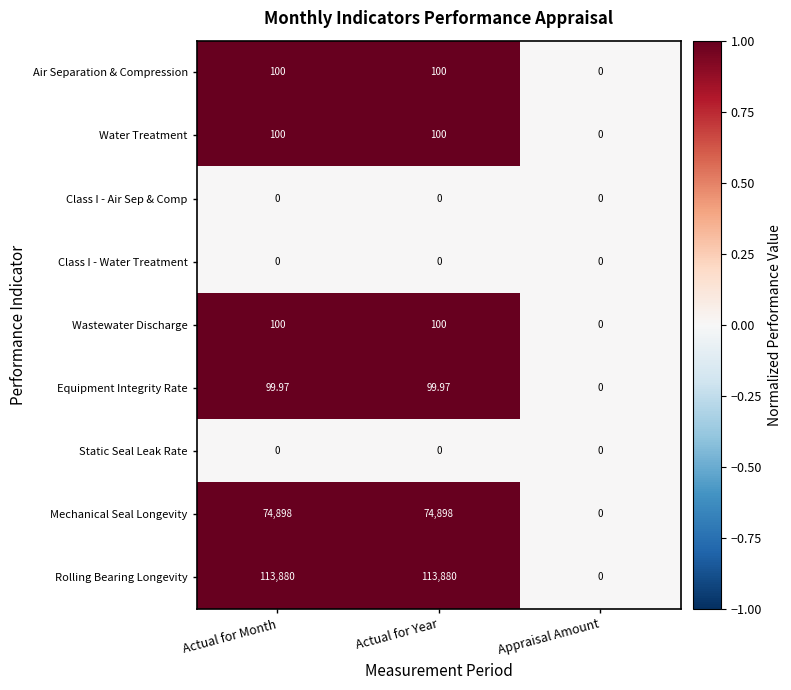

Which series has the largest total across all categories?

Rolling Bearing Longevity